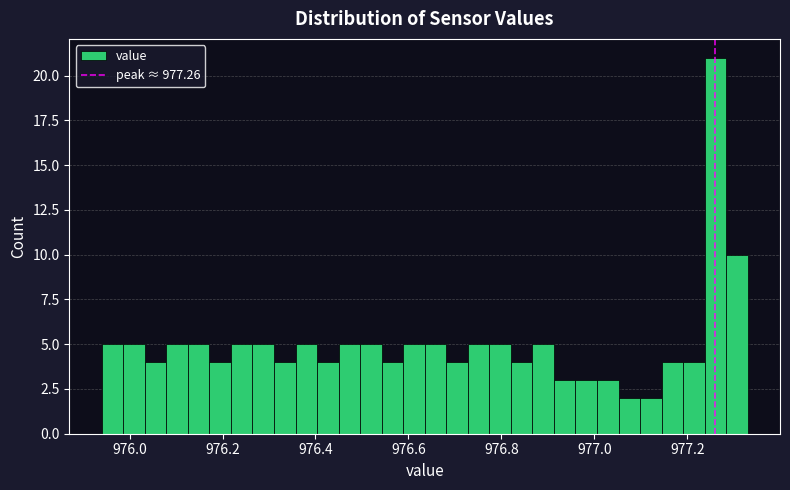

Around what value on the x-axis is the tallest bar? Give the approximate position of its centre, as read against the axis.

977.26